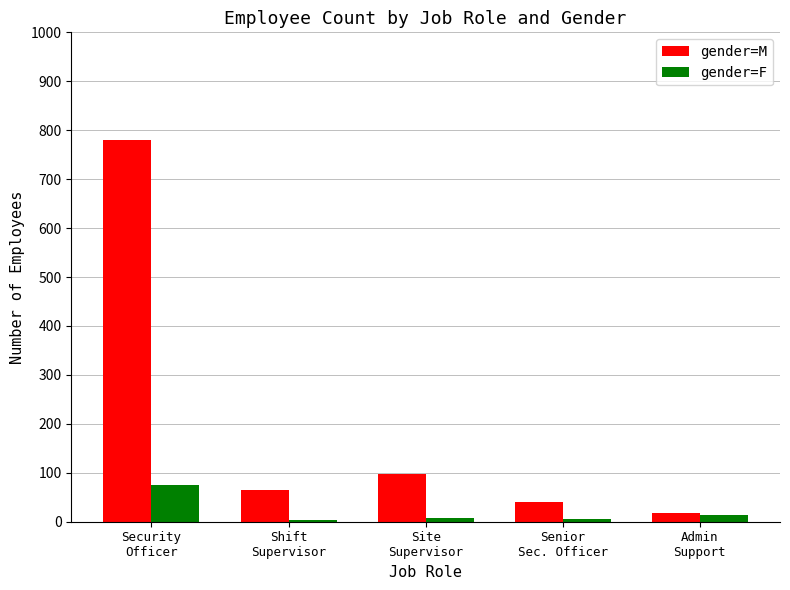

What is the maximum value shown in the chart?

780